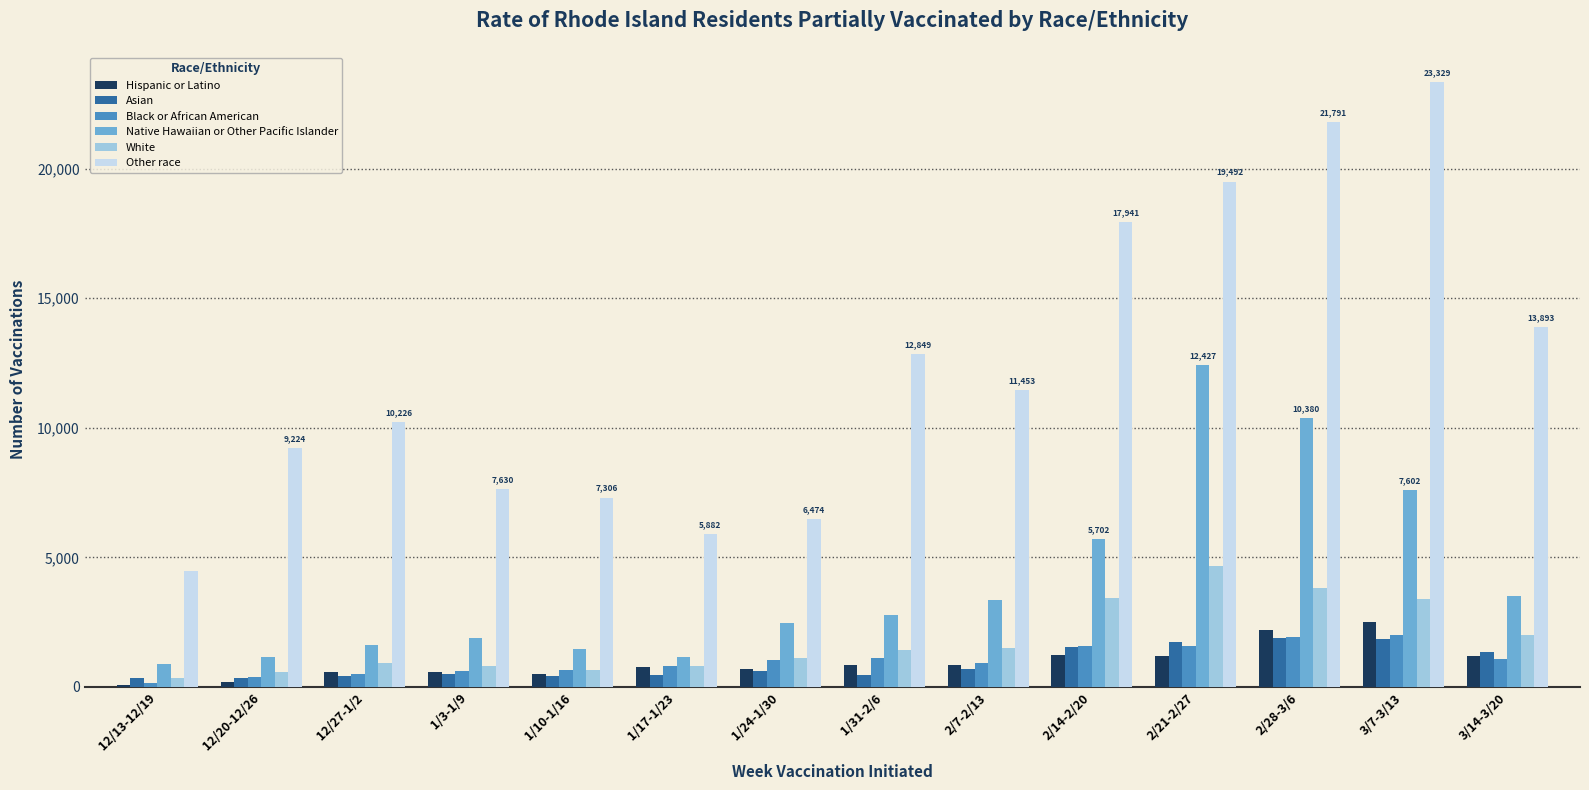

The value of Other race at 12/13-12/19 is 4457. True or false?

True